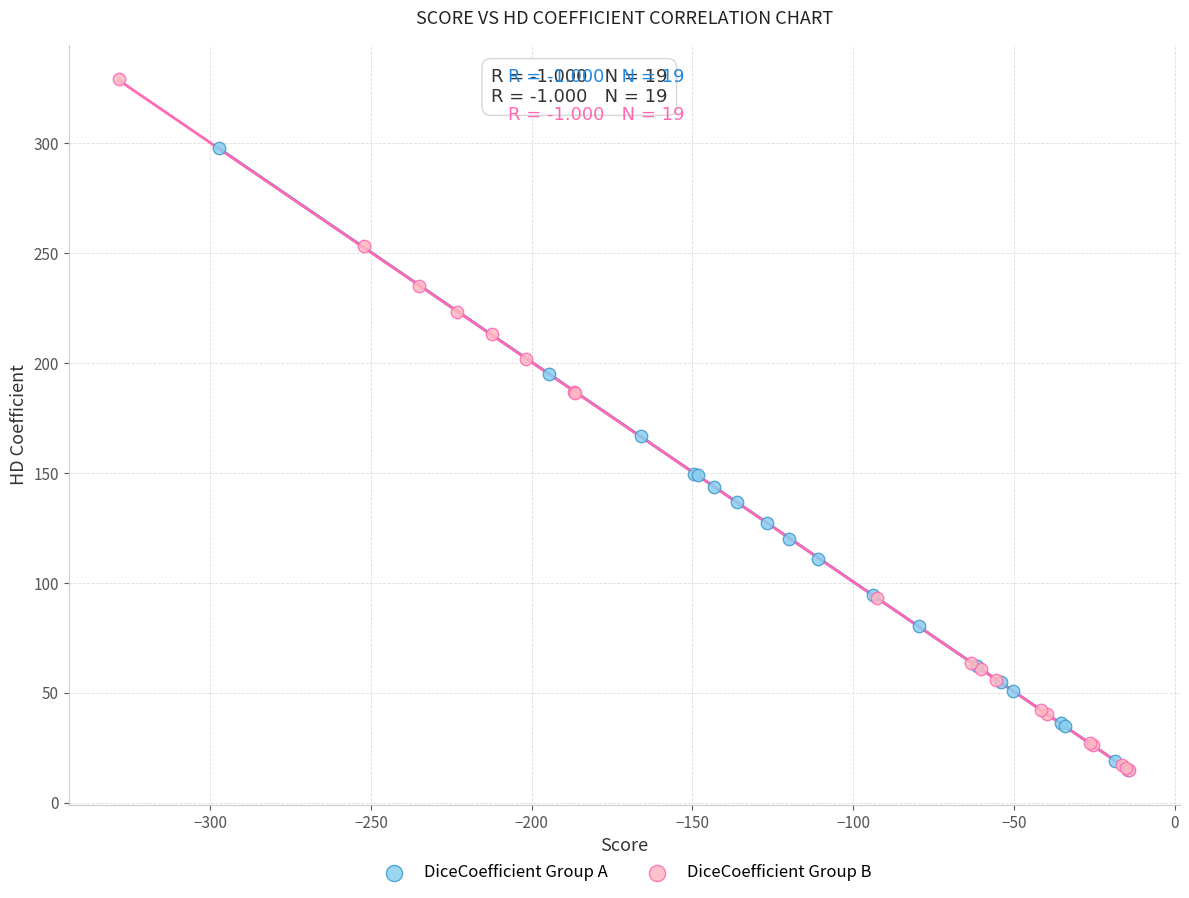

Which series reaches the maximum Y coordinate?

DiceCoefficient Group B